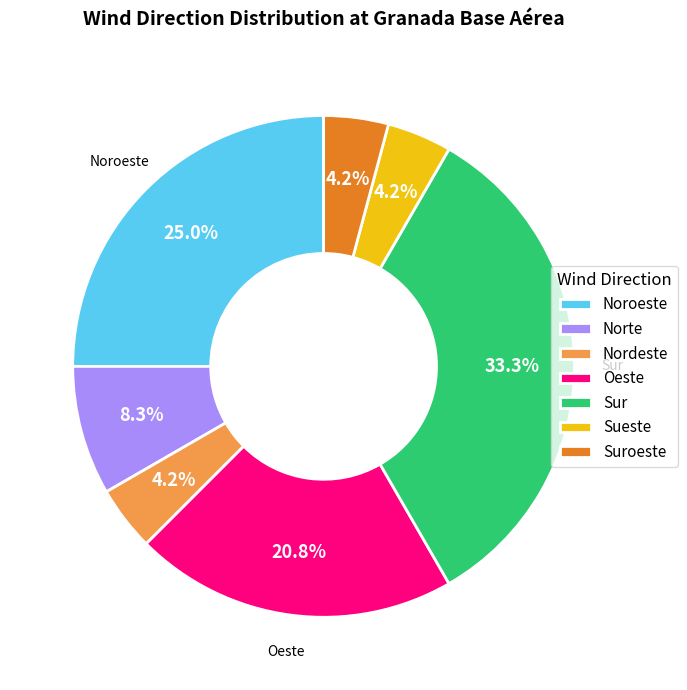

How much of the chart is everything except Sur?

66.7%